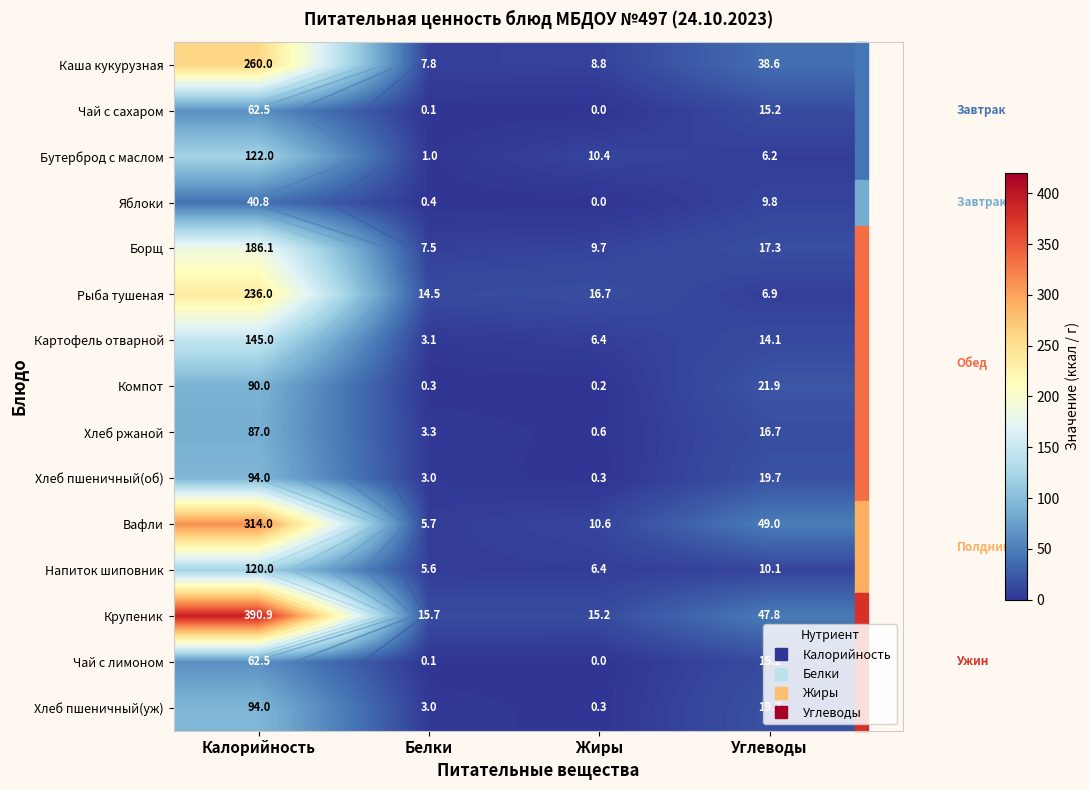

At which label does Хлеб ржаной reach its peak?

Калорийность